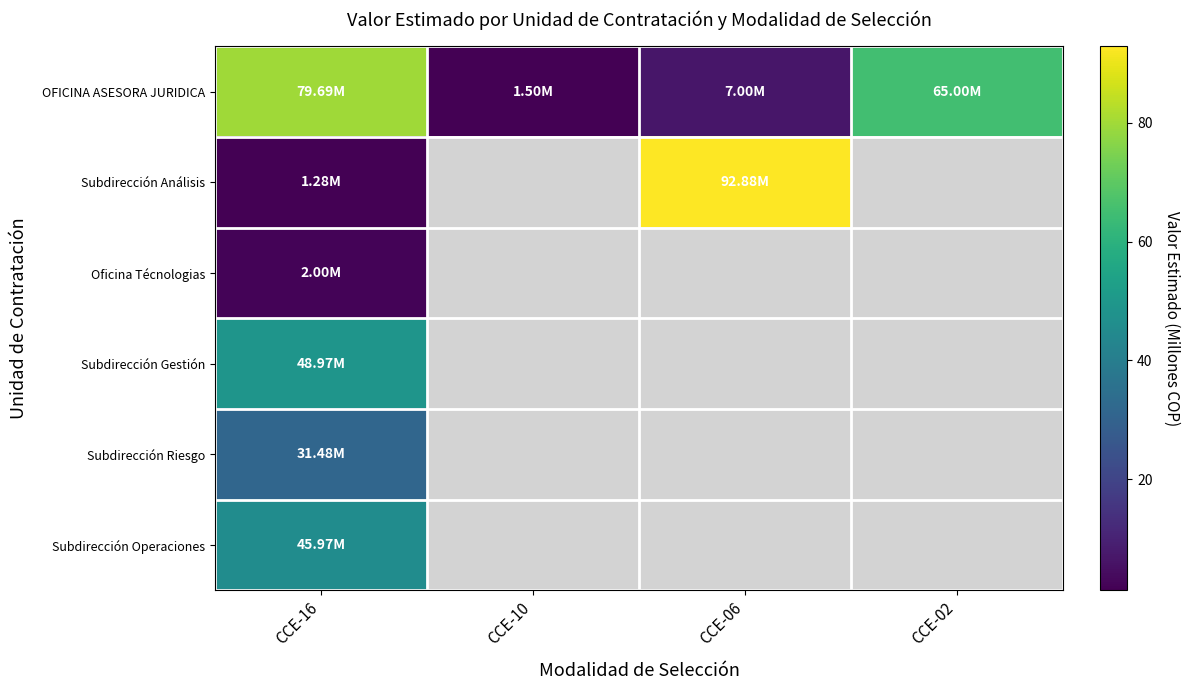

Which category has the highest value across all series?

CCE-06